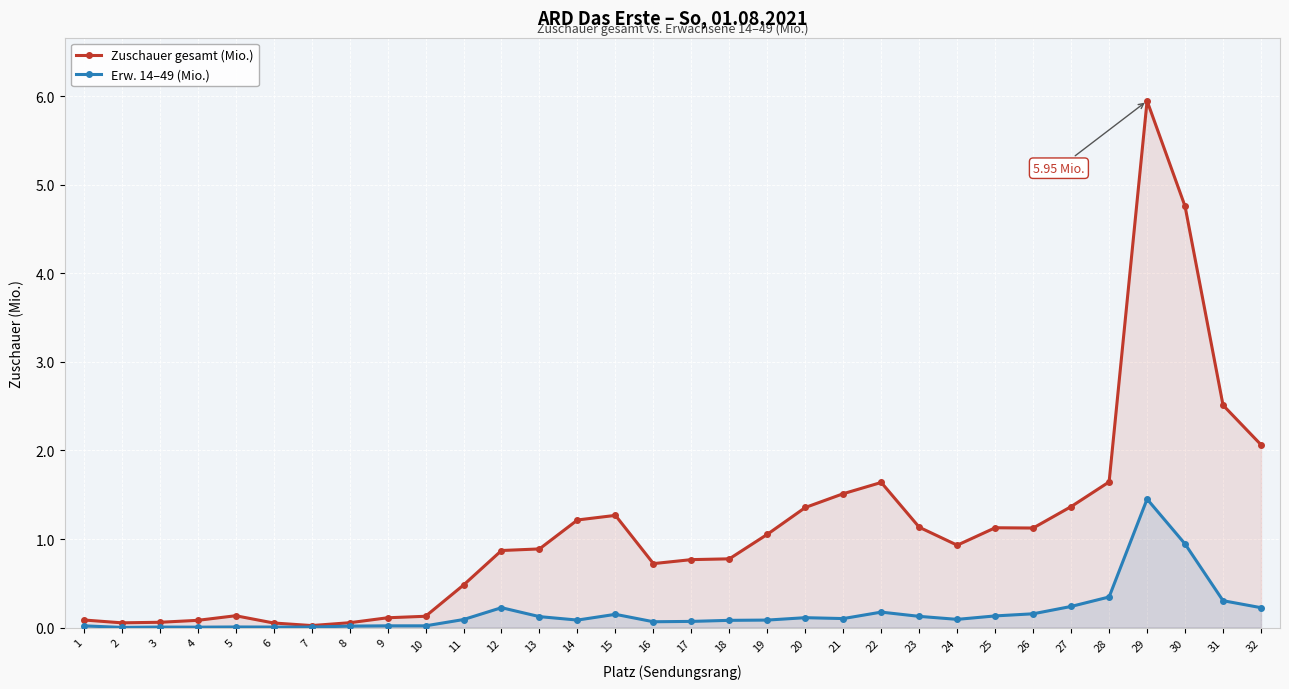

True or false: Zuschauer gesamt (Mio.) and Erw. 14–49 (Mio.) cross at least once.

False